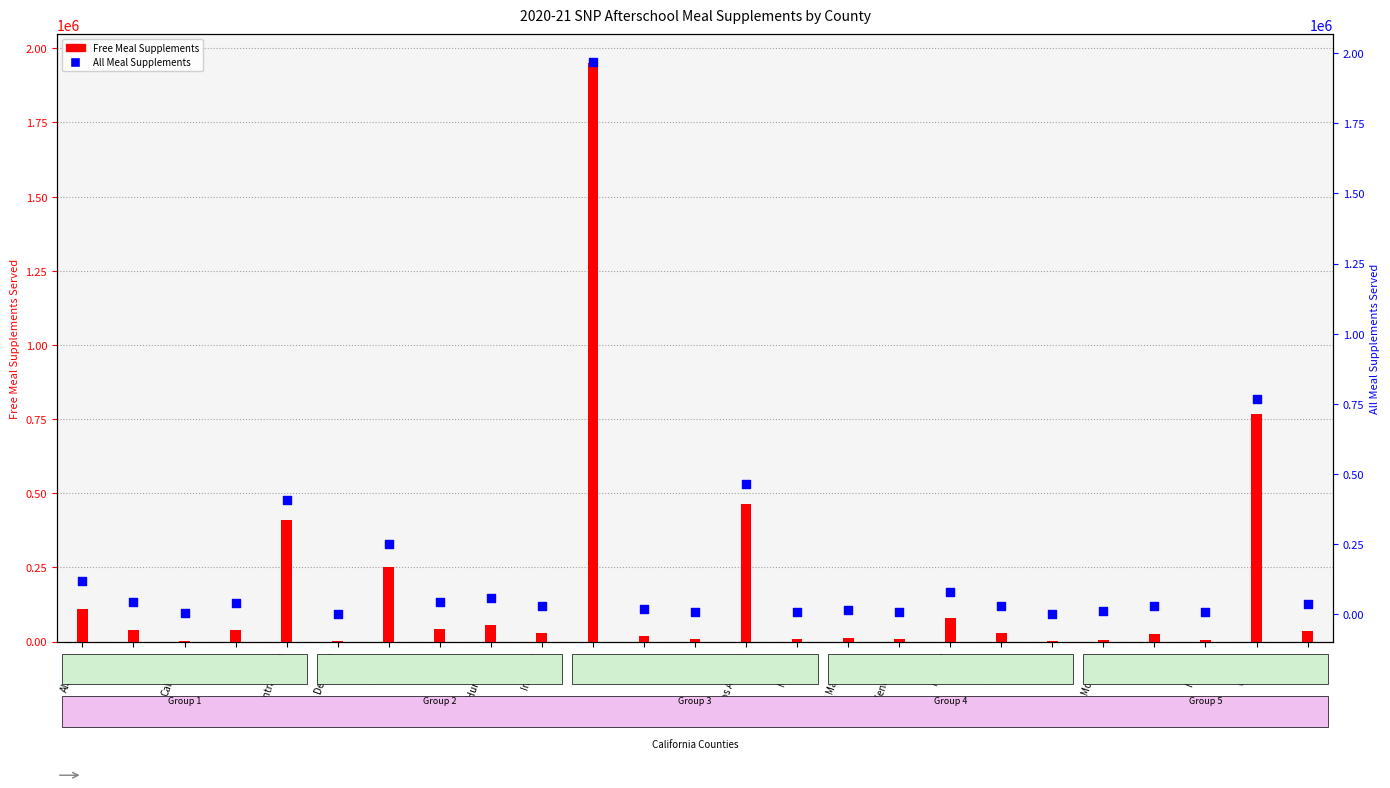

At which category is the sum across all series the highest?

Kern